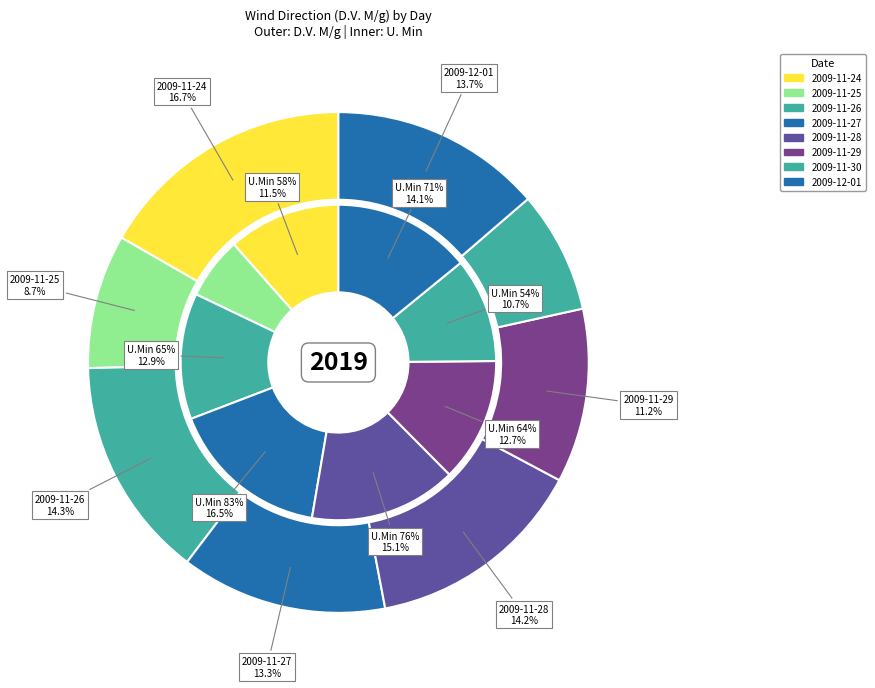

The 2009-11-28 slice represents 14% of the pie. True or false?

True